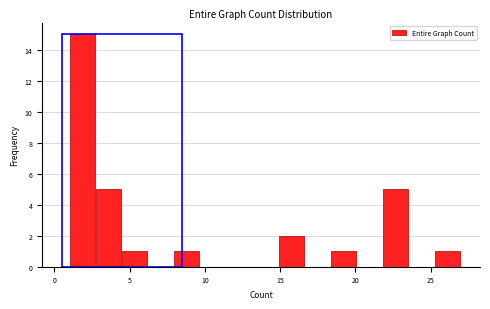

Around what value on the x-axis is the tallest bar? Give the approximate position of its centre, as read against the axis.

2.0